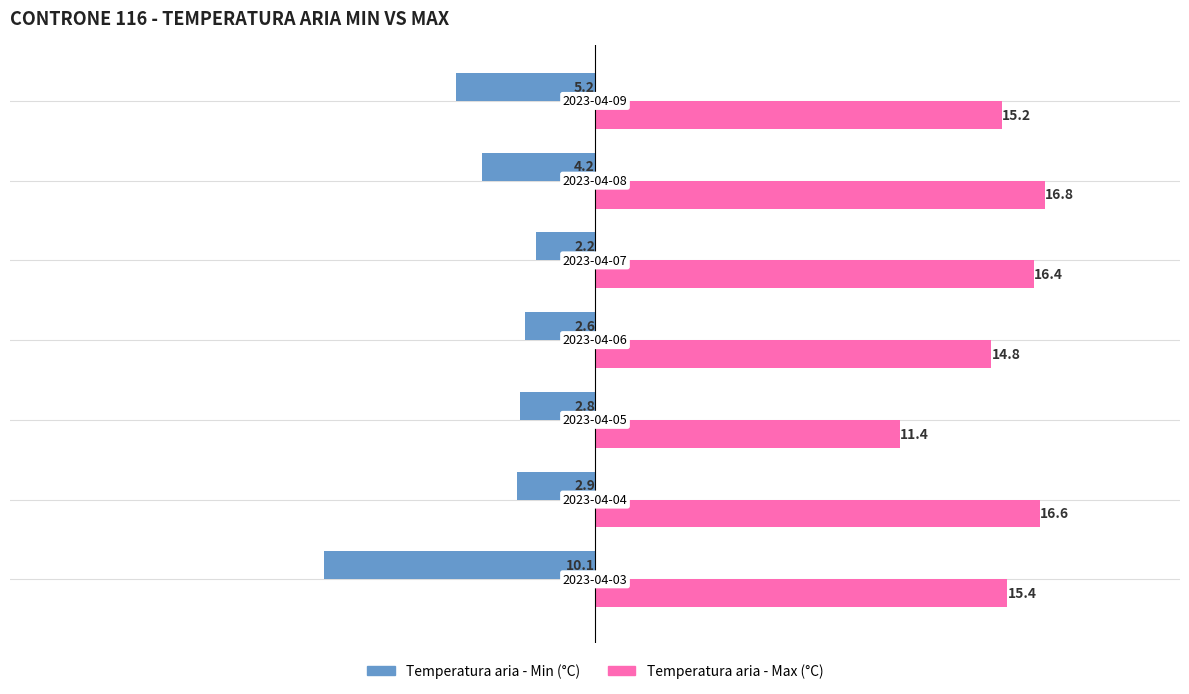

Which series has the largest total across all categories?

Temperatura aria - Max (°C)